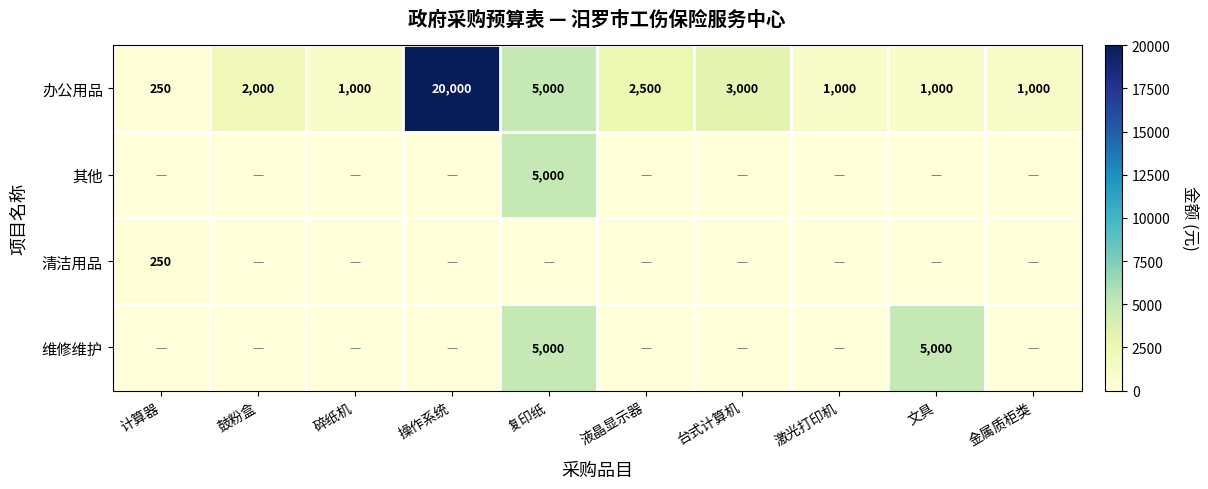

Is it true that 办公用品 equals 2500 at 液晶显示器?

True